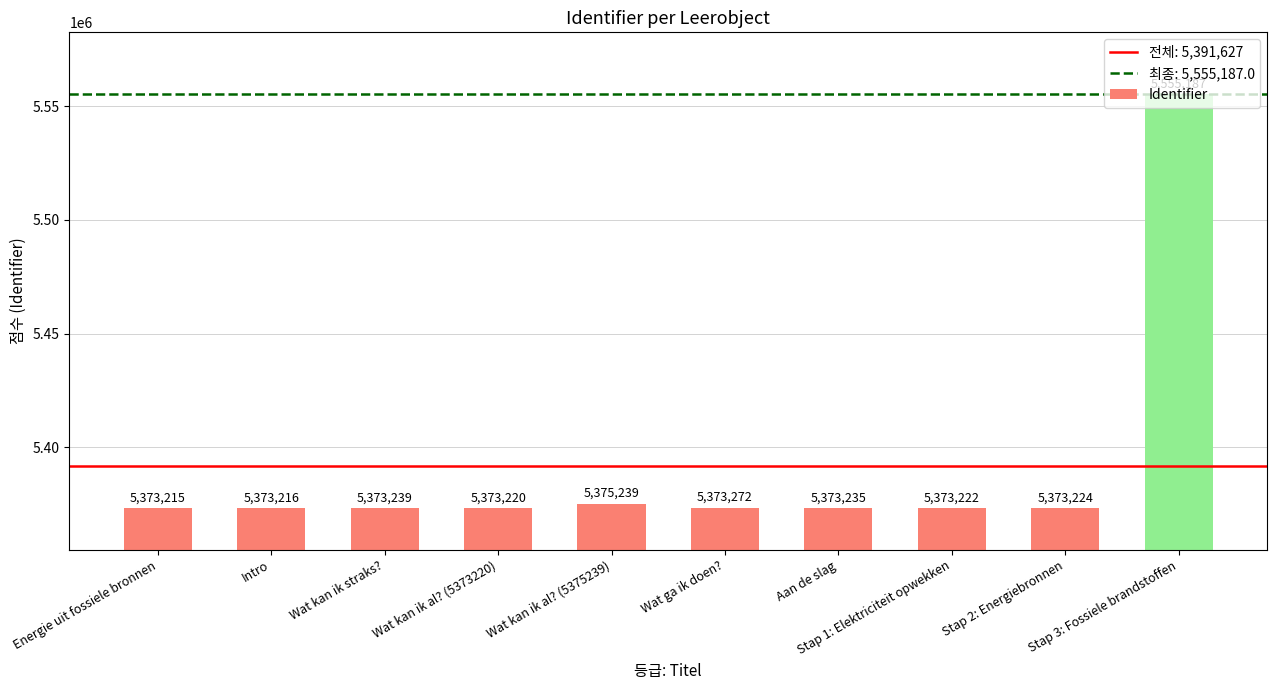

Approximately how many times larger is the value at Wat kan ik al? (5373220) compared to Energie uit fossiele bronnen?

1.0